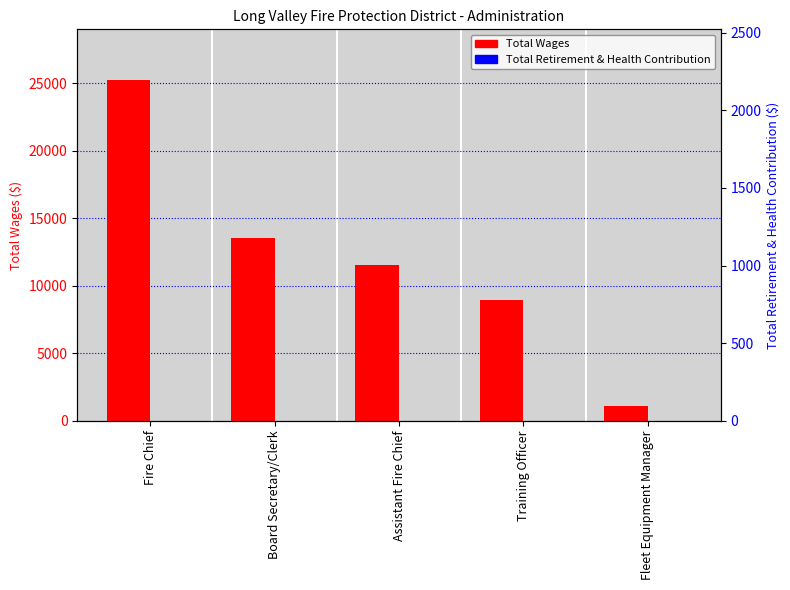

Reading left to right, extract all data points from this chart.

Total Wages: 25200	13500	11550	8950	1125
Total Retirement & Health Contribution: 0	0	0	0	0